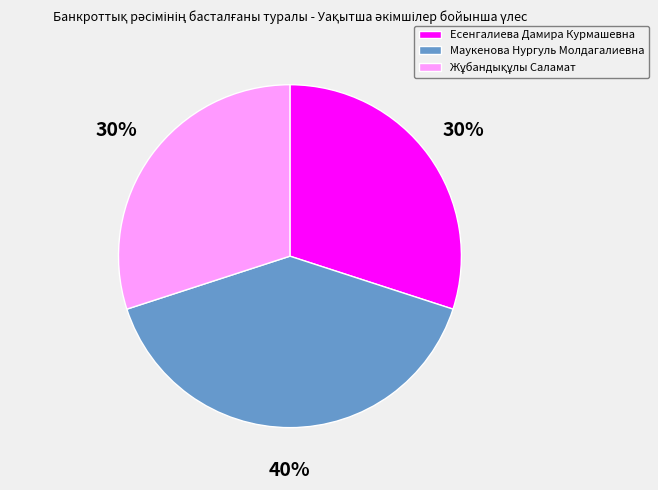

What is the largest slice in the pie chart?

Маукенова Нургуль Молдагалиевна